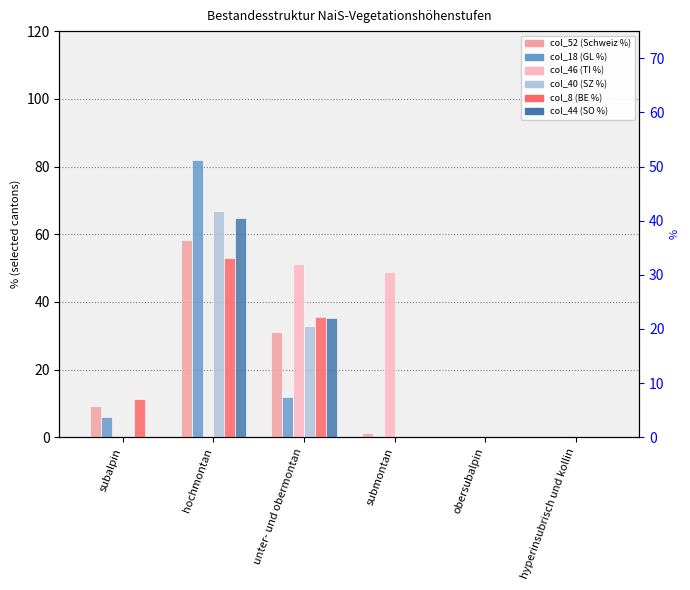

Which category has the highest value in the col_44 (SO %) series?

hochmontan